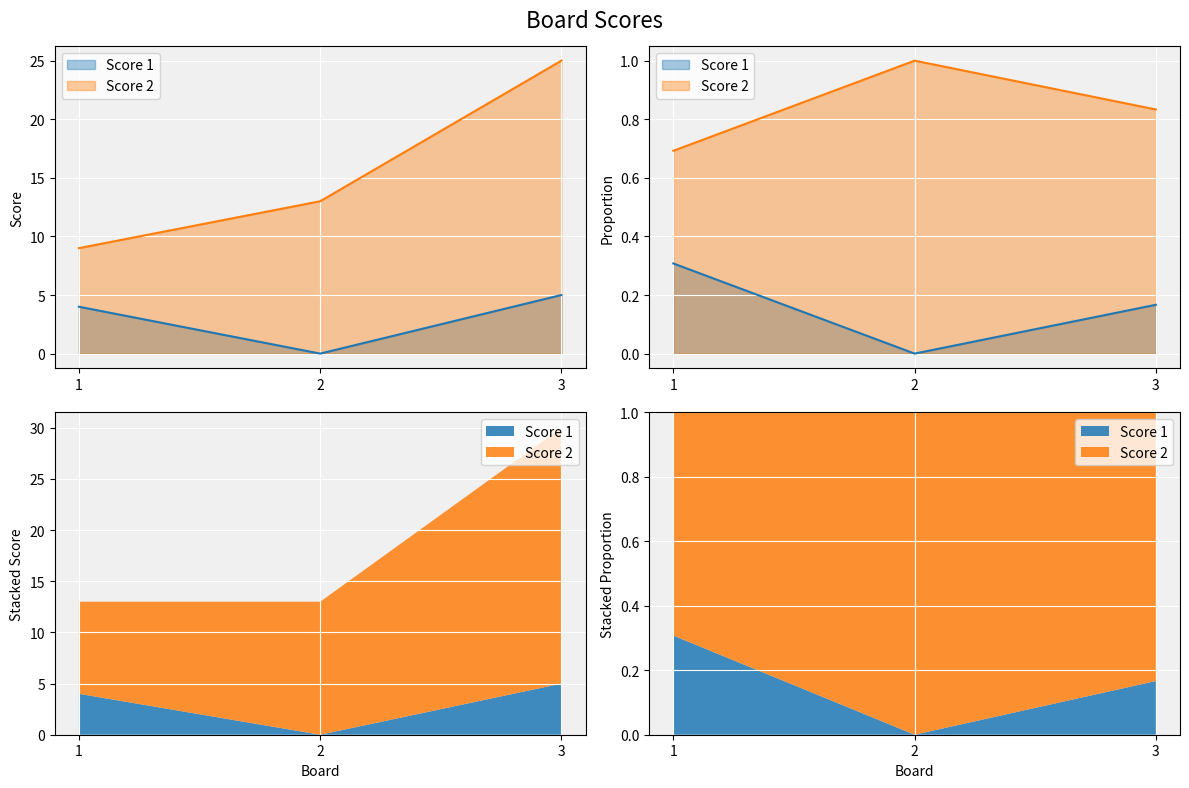

What is the value of the Score 2 point at the 1st from the left?

9